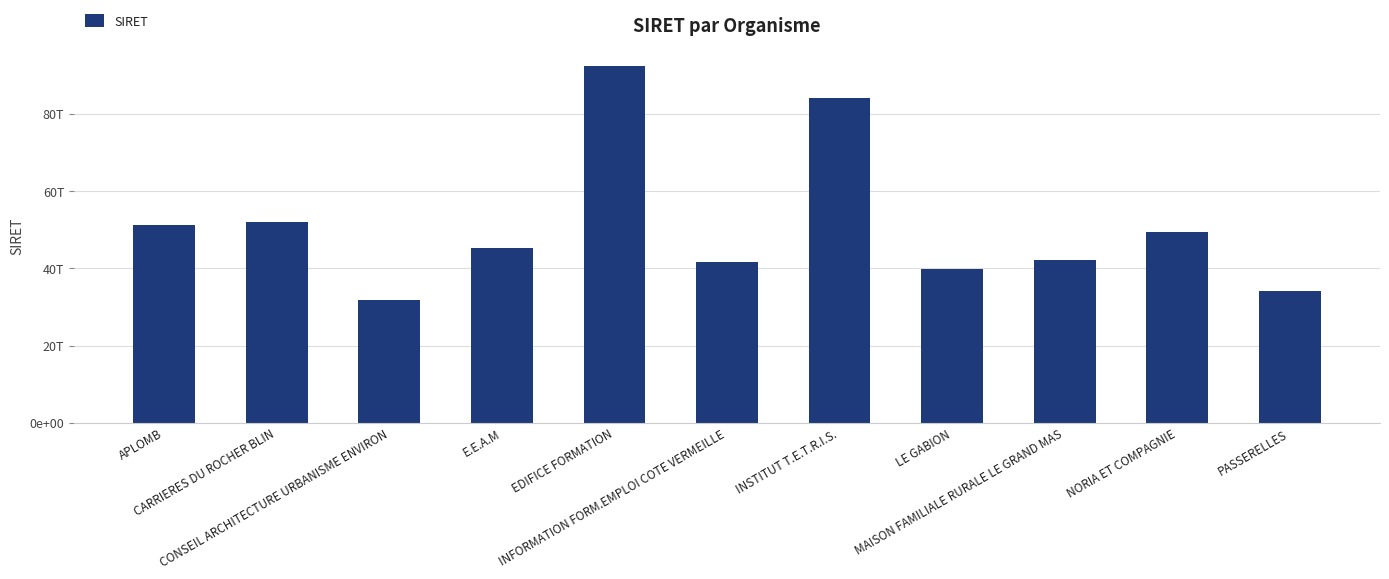

Does the chart contain any negative values?

No